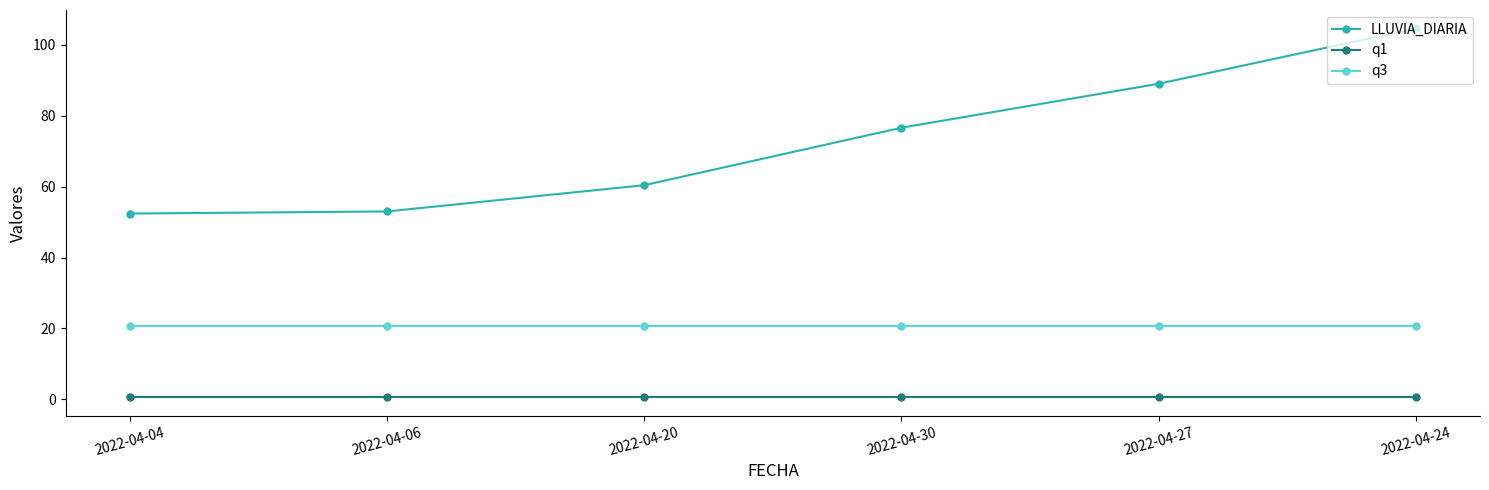

How many lines are shown in the chart?

3